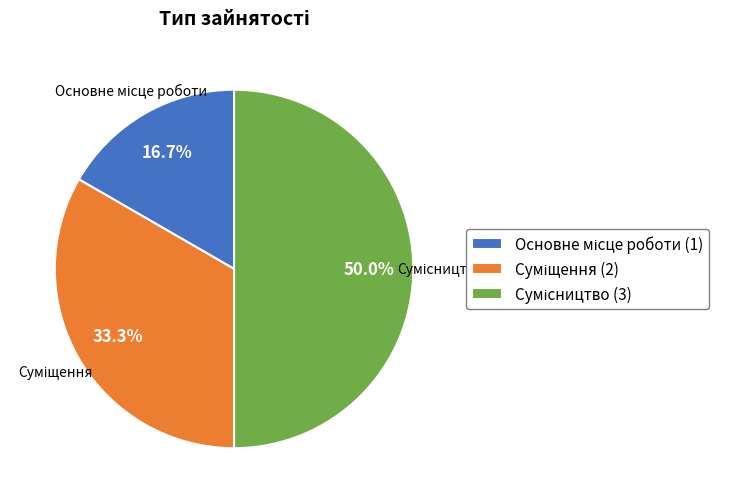

Which category has the smallest portion of the pie?

Основне місце роботи